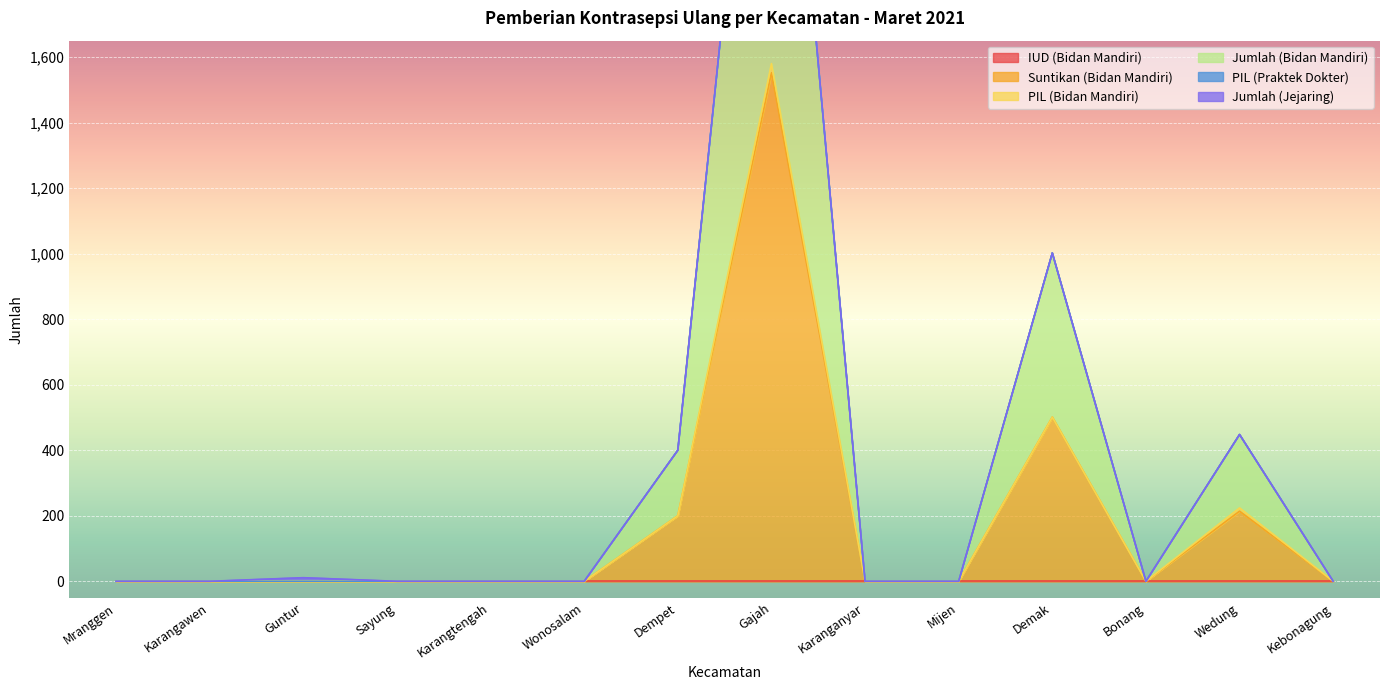

True or false: PIL (Bidan Mandiri) and Suntikan (Bidan Mandiri) cross at least once.

False